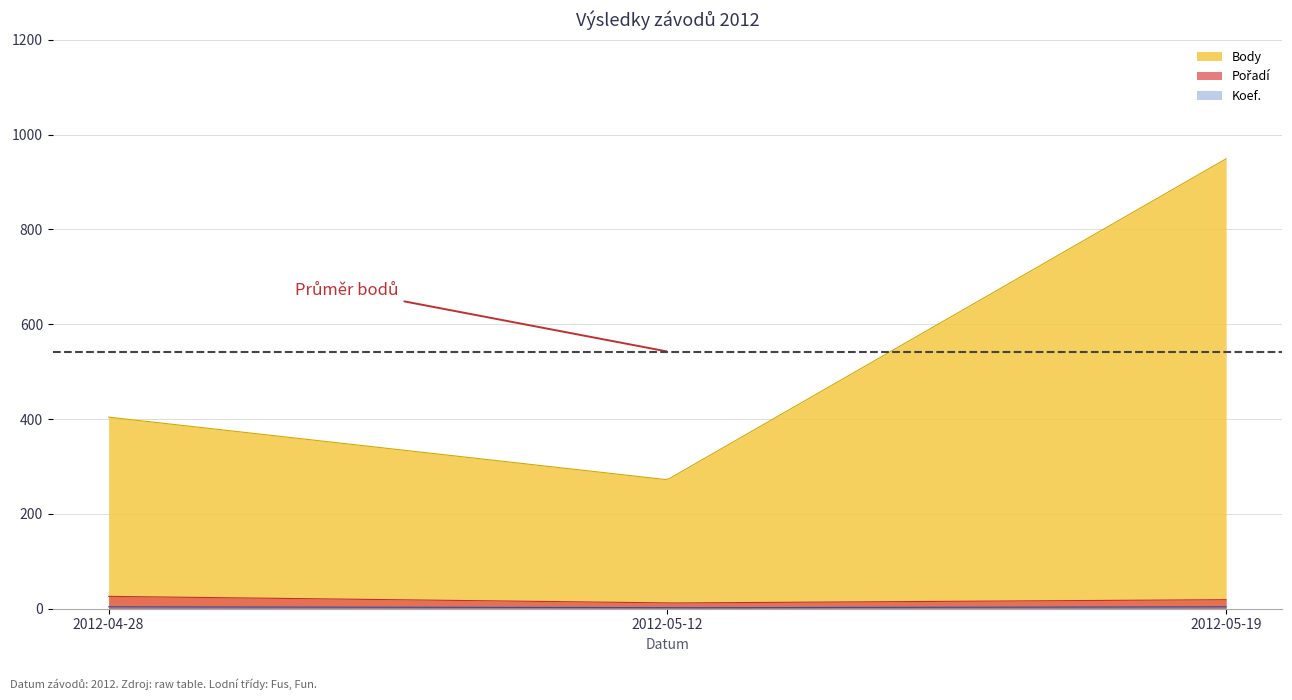

Which series has the largest total across all categories?

Body